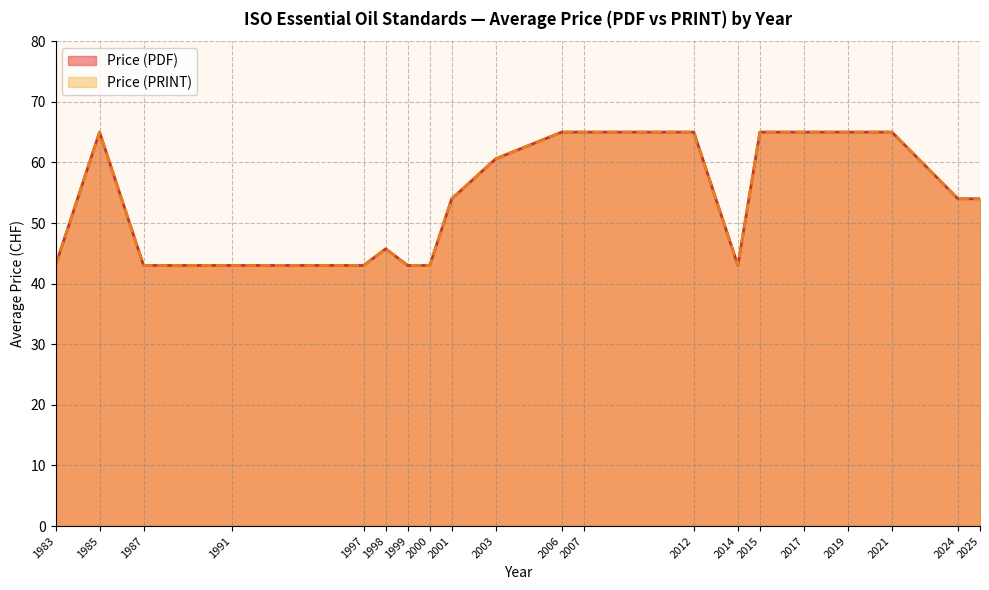

List the series in order of their peak value, highest first.

Price (PDF), Price (PRINT)